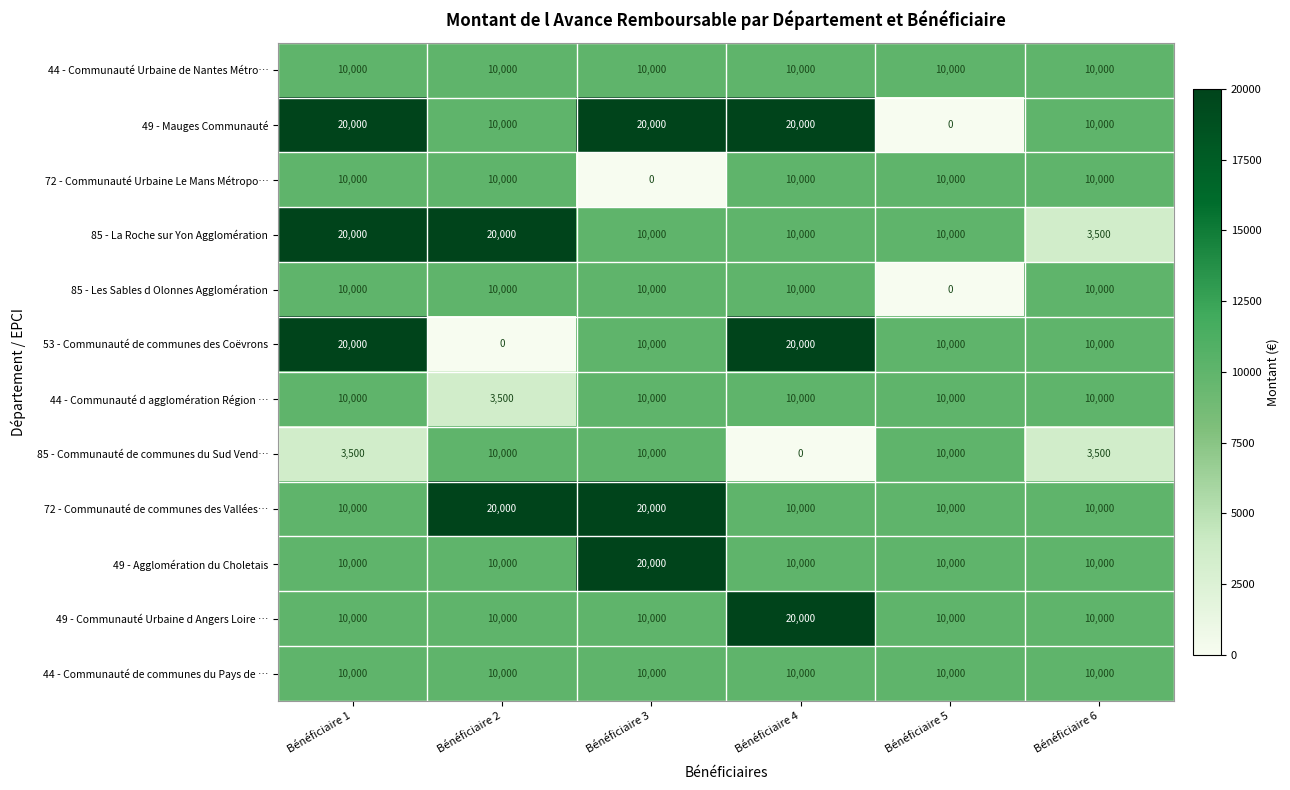

What is the difference between the maximum and minimum values in the 85 - Les Sables d Olonnes Agglomération series?

10000